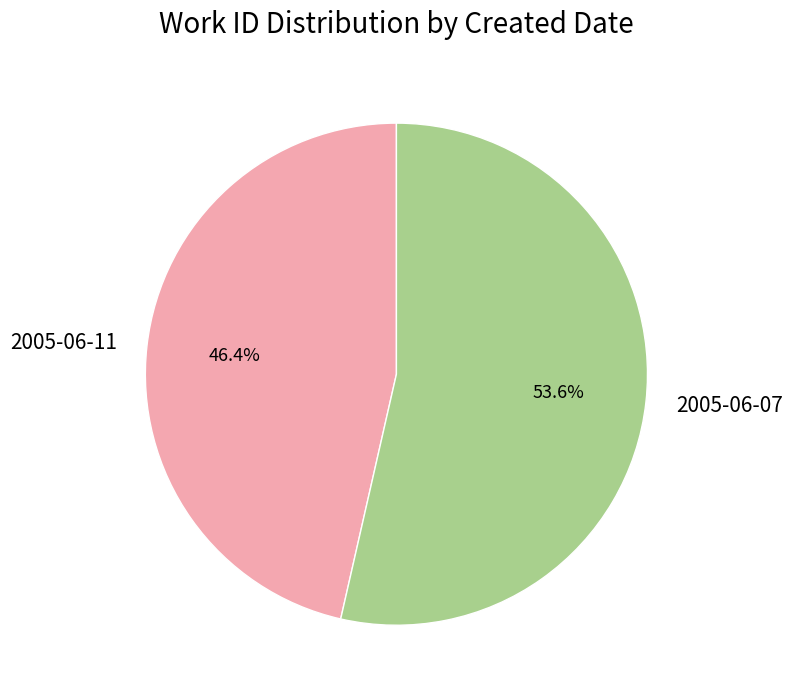

What is the majority slice?

2005-06-07